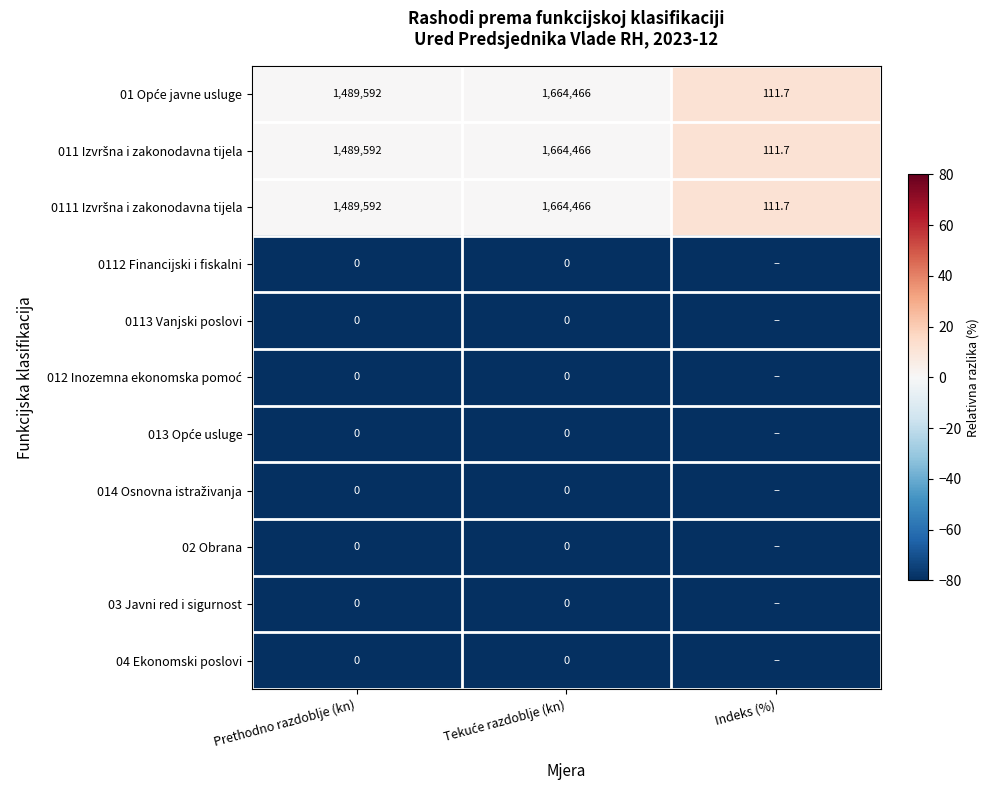

What is the total value across all series at Prethodno razdoblje (kn)?

4468776.0